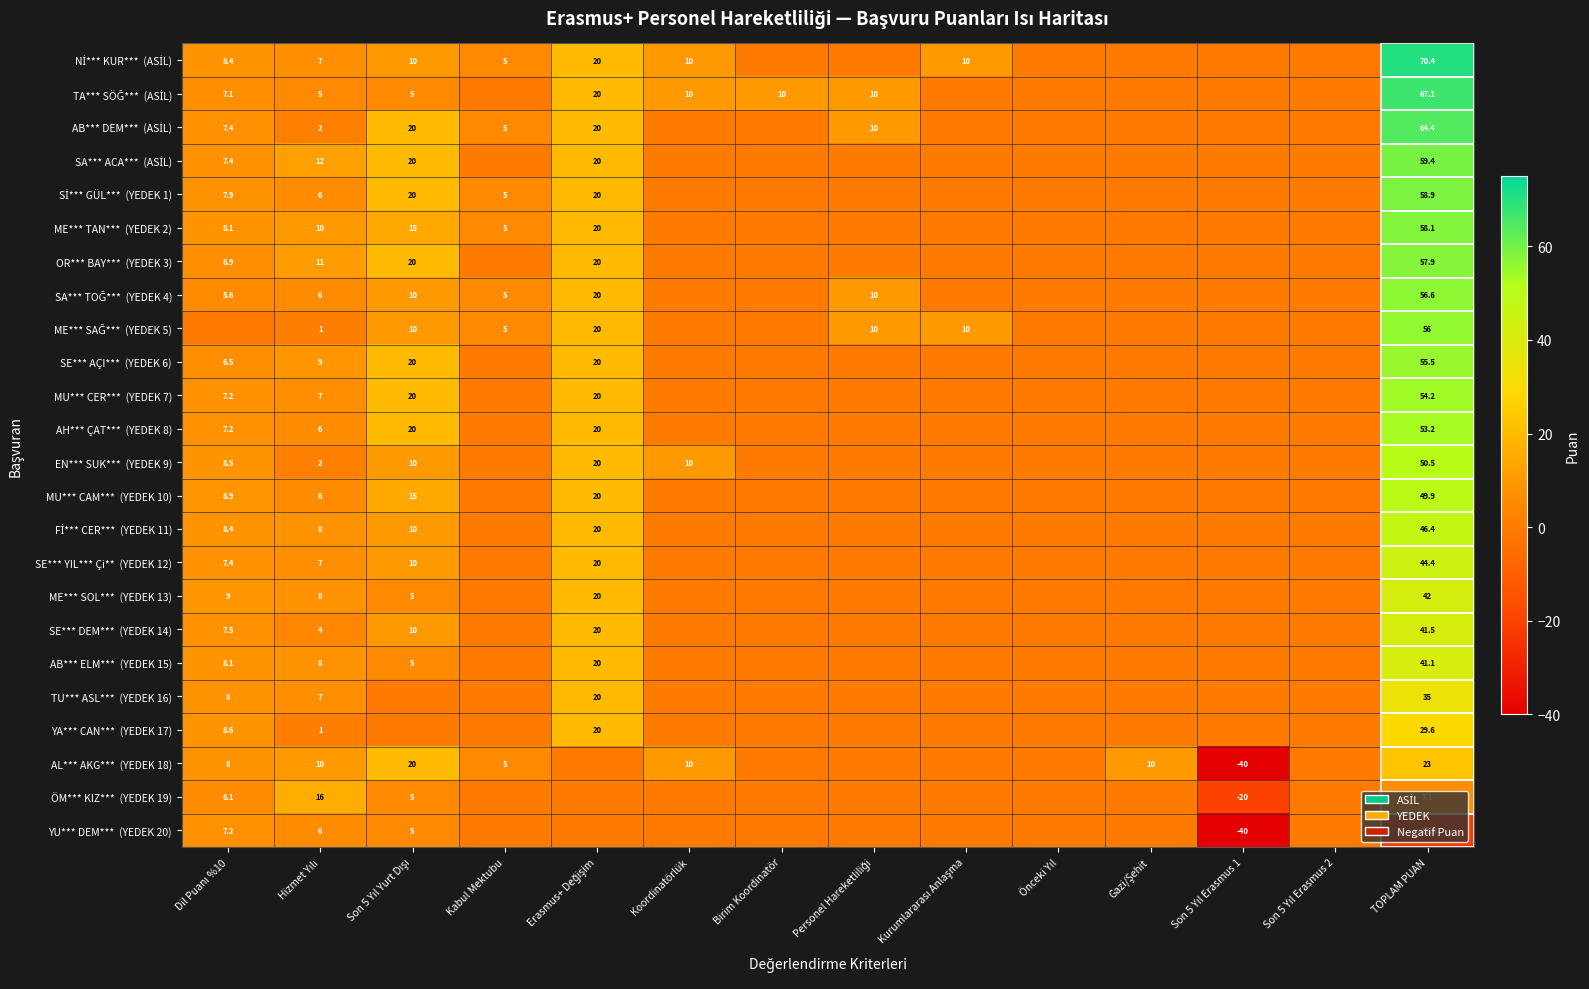

What is the maximum value for YA*** CAN*** (YEDEK 17)?

29.6